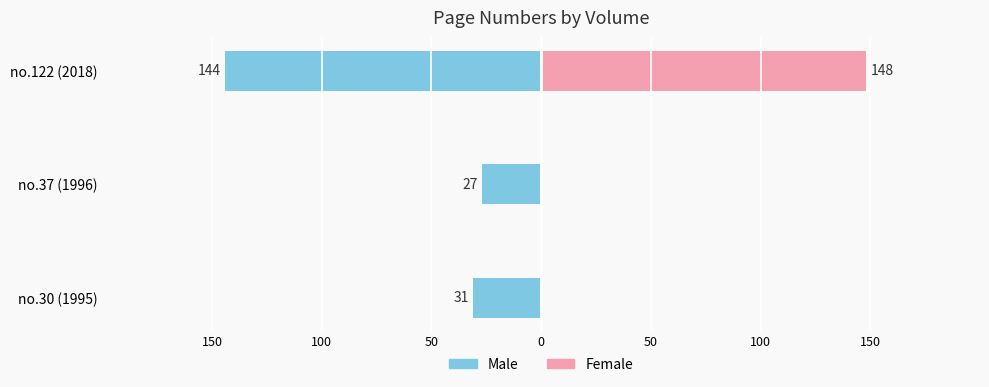

Are the bars grouped side by side (vs. stacked)?

Yes